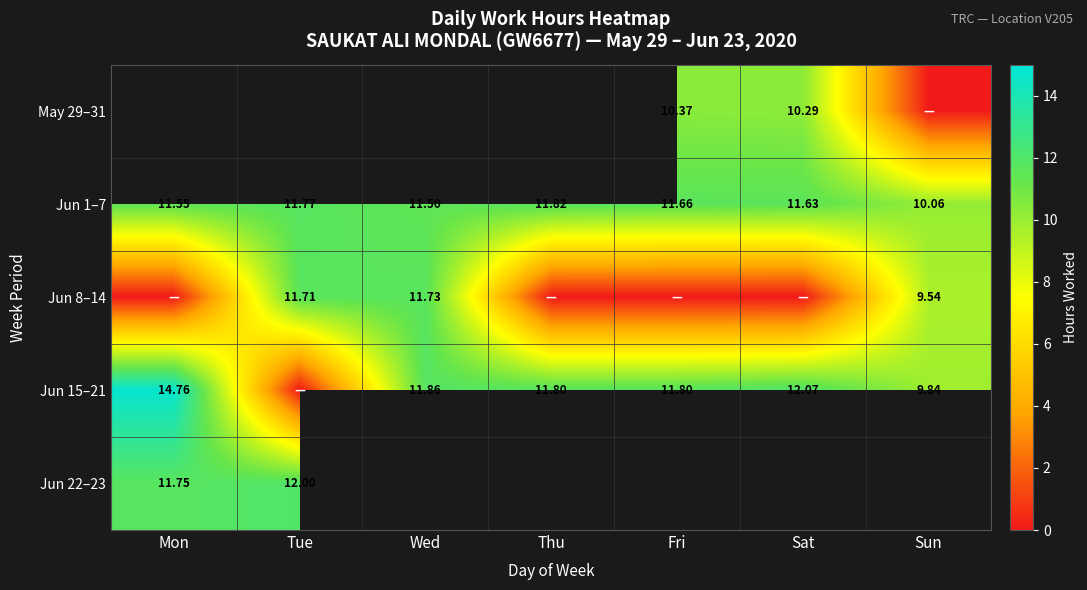

Is the value of Jun 15–21 at Sun greater than the value of Jun 1–7 at Tue?

No